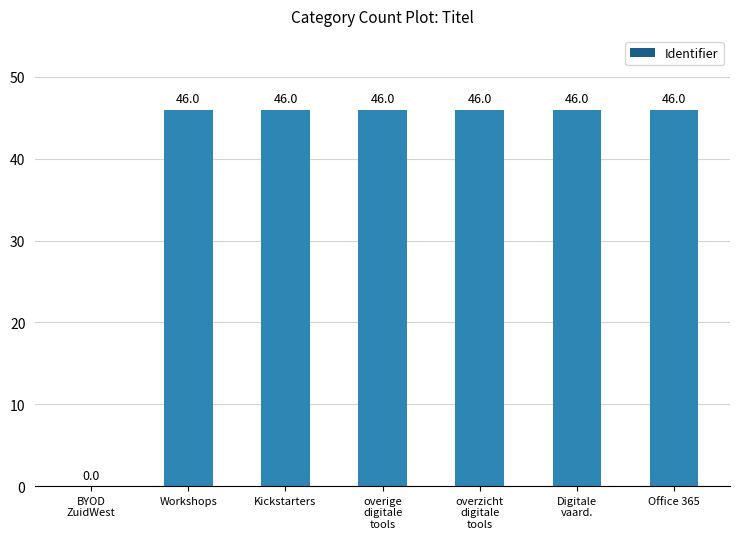

Count the number of values greater than 45.

6